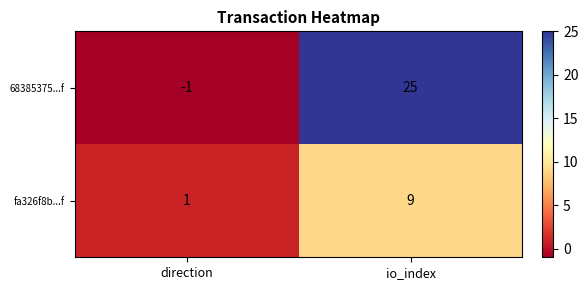

Reading left to right, list all the values displayed in this chart.

68385375...f: -1	25
fa326f8b...f: 1	9